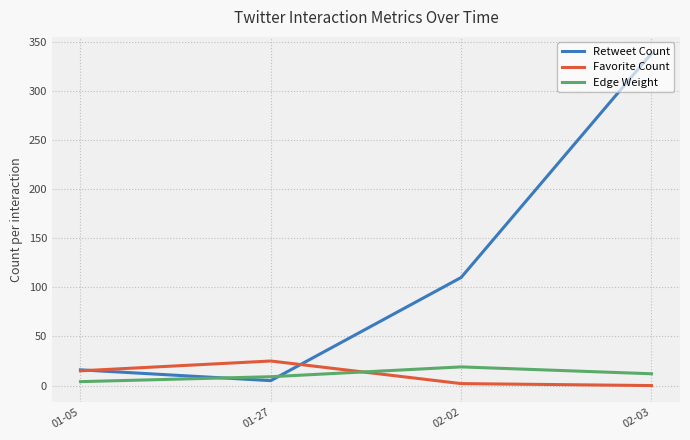

Between 01-05 and 02-02, which series saw the biggest shift?

Retweet Count